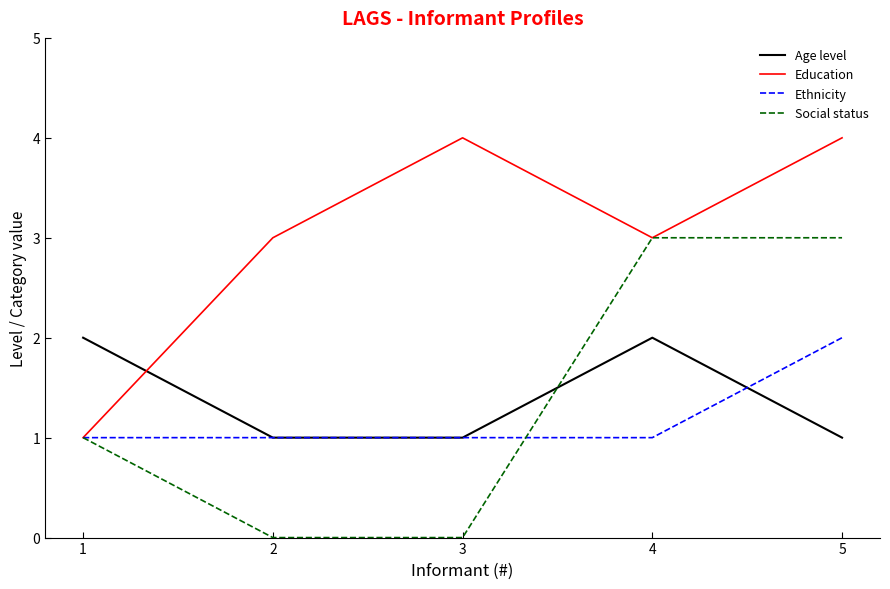

The value of Ethnicity at 5 is 2. True or false?

True